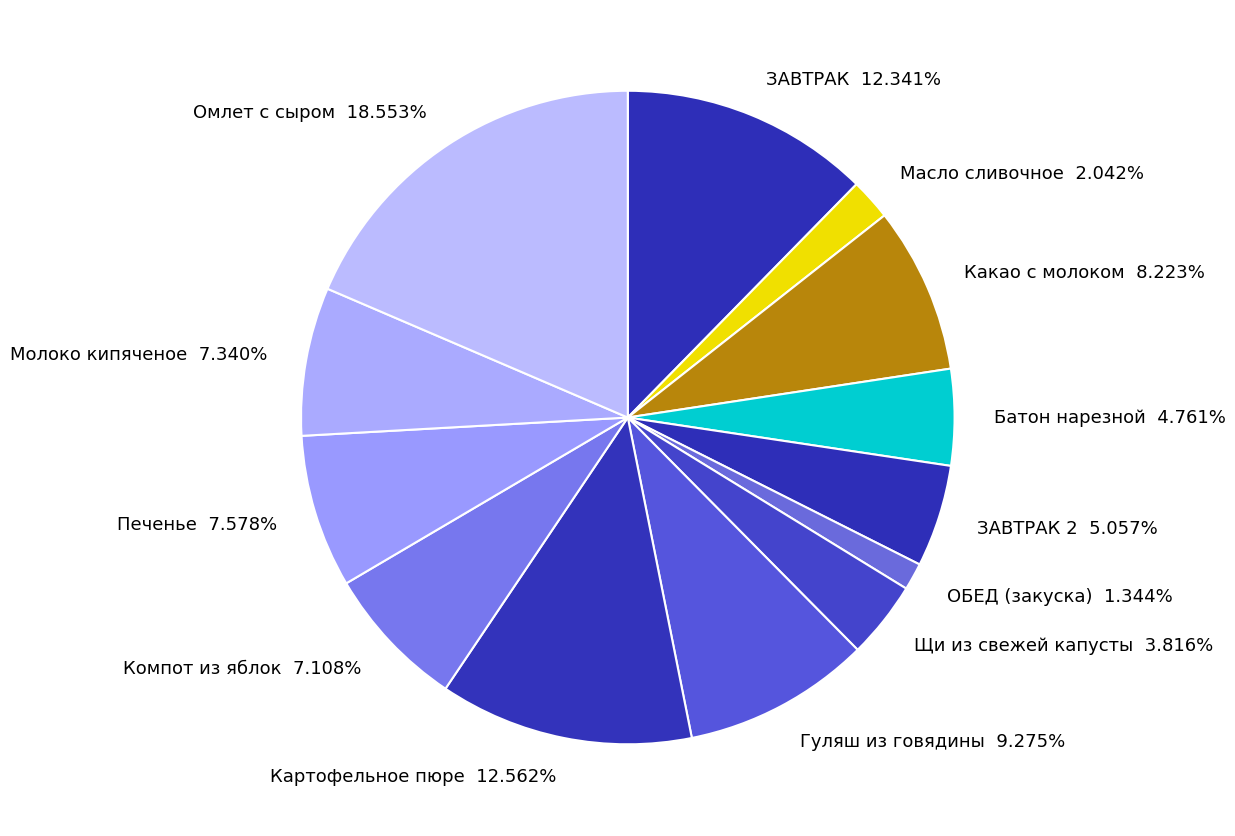

Combined, do Батон нарезной 4.761% and Картофельное пюре 12.562% account for over 50%?

No